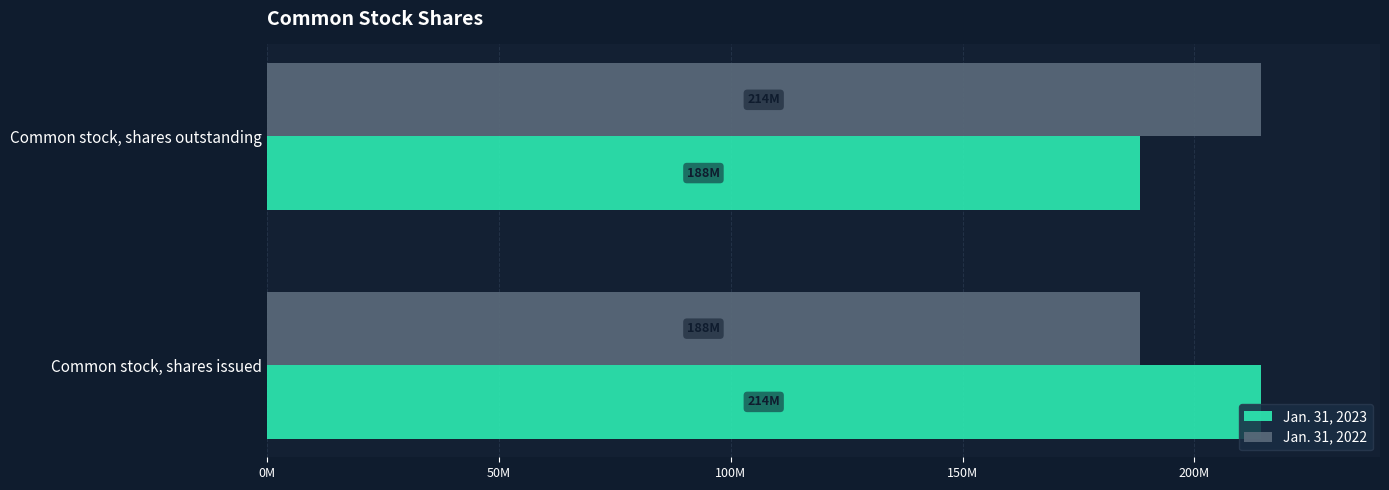

What are all the series names shown in the legend?

Jan. 31, 2023, Jan. 31, 2022